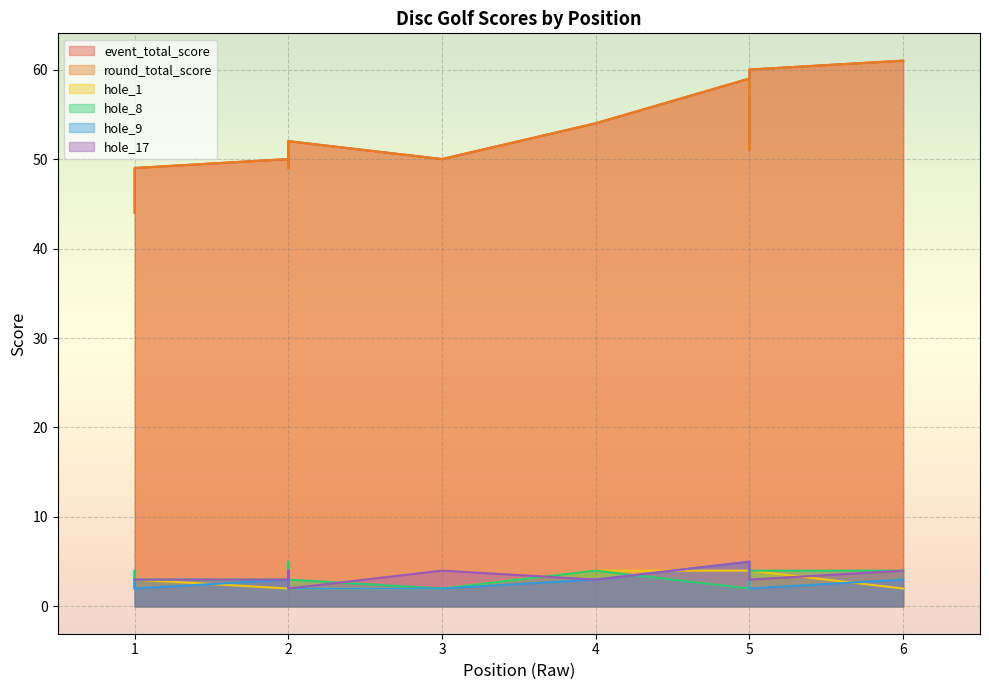

Reading left to right, what are all the values shown in this chart?

event_total_score: 1=44	2=49	3=50	4=54	5=59	1=49	2=50	2=50	2=50	5=51	1=49	2=52	2=52	2=52	5=60	6=61
round_total_score: 1=44	2=49	3=50	4=54	5=59	1=49	2=50	2=50	2=50	5=51	1=49	2=52	2=52	2=52	5=60	6=61
hole_1: 1=2	2=5	3=2	4=4	5=4	1=2	2=2	2=3	2=2	5=2	1=3	2=2	2=2	2=3	5=4	6=2
hole_8: 1=3	2=2	3=2	4=4	5=2	1=4	2=3	2=2	2=3	5=3	1=3	2=4	2=3	2=5	5=4	6=4
hole_9: 1=2	2=2	3=2	4=3	5=5	1=3	2=3	2=3	2=3	5=3	1=2	2=4	2=2	2=2	5=2	6=3
hole_17: 1=3	2=3	3=4	4=3	5=5	1=3	2=3	2=4	2=3	5=3	1=3	2=4	2=2	2=4	5=3	6=4